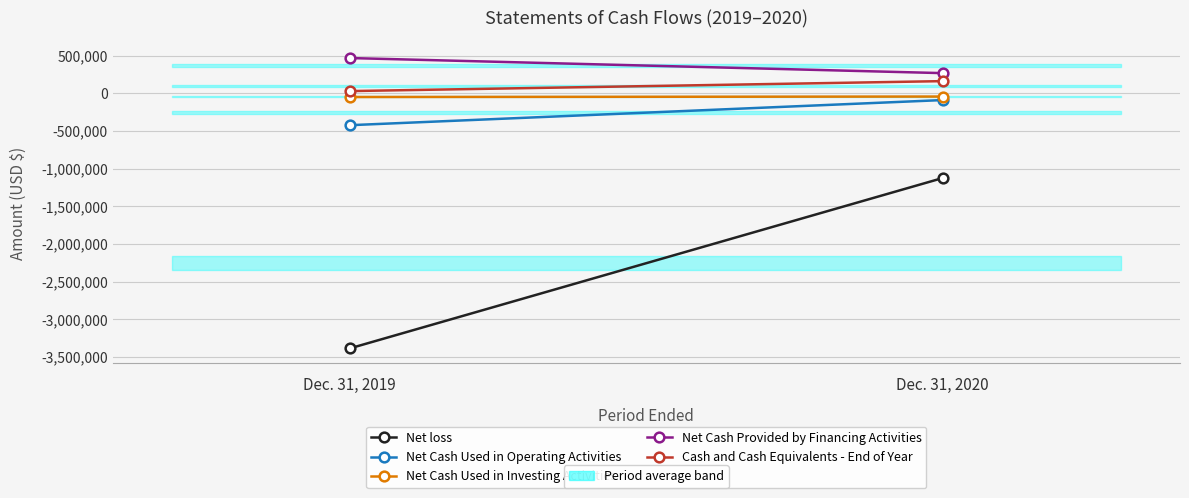

What is the average value of the Net Cash Used in Investing Activities series?

-47061